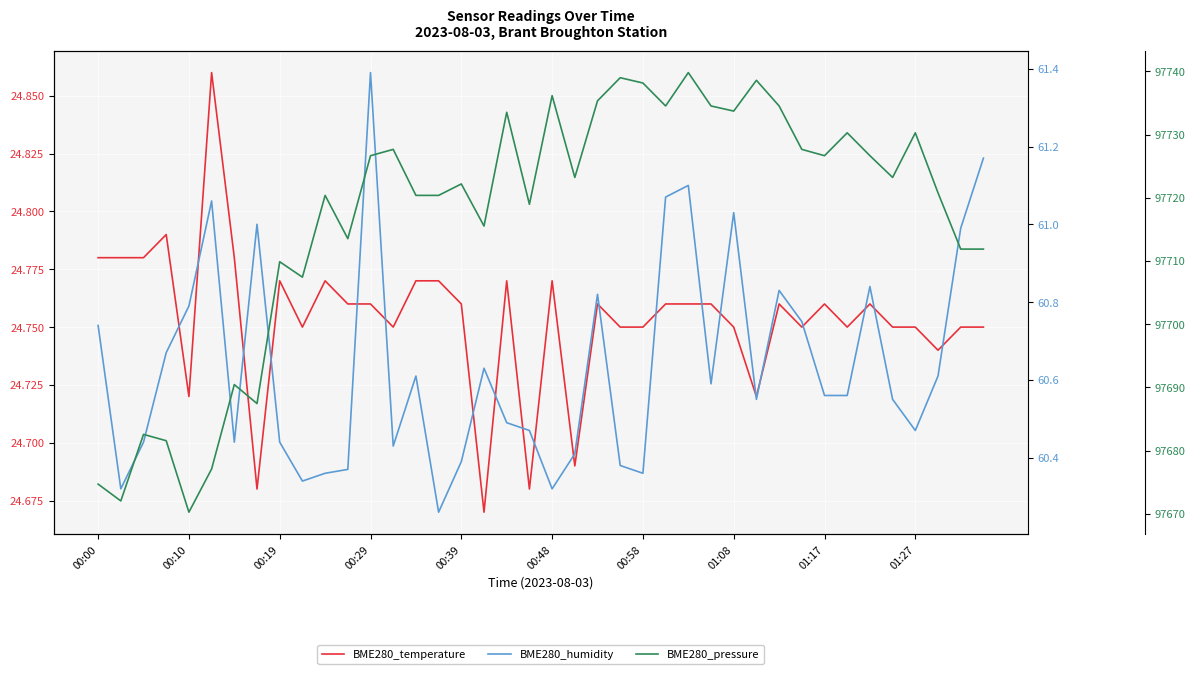

Does the chart display data point markers on the line(s)?

No